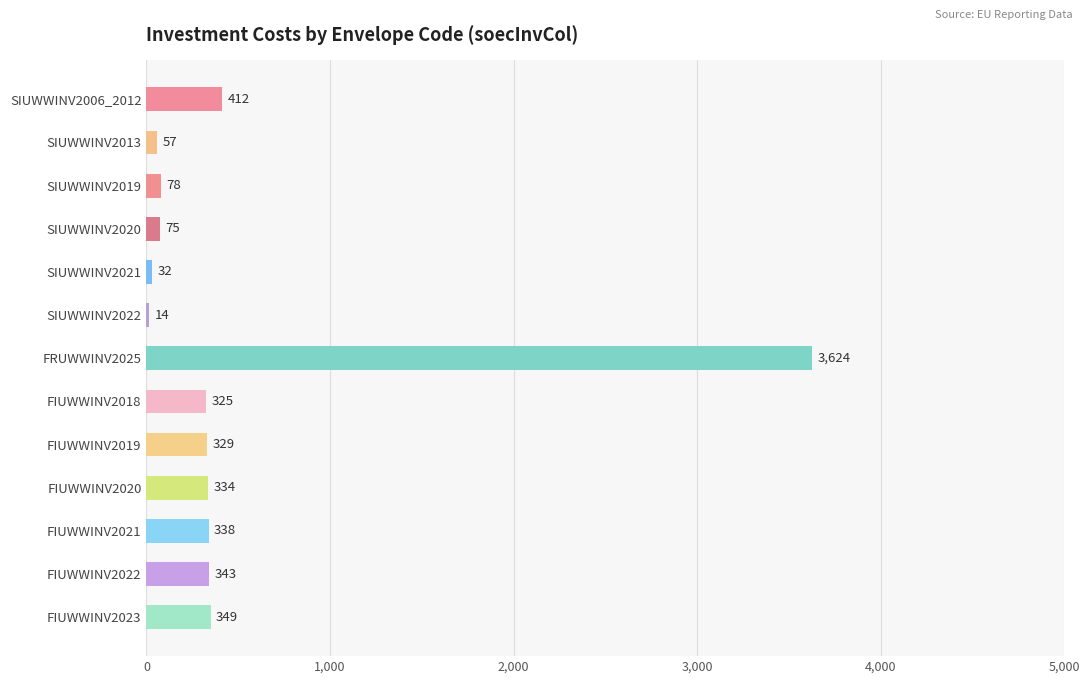

True or false: the data shows 334 at FIUWWINV2020.

True